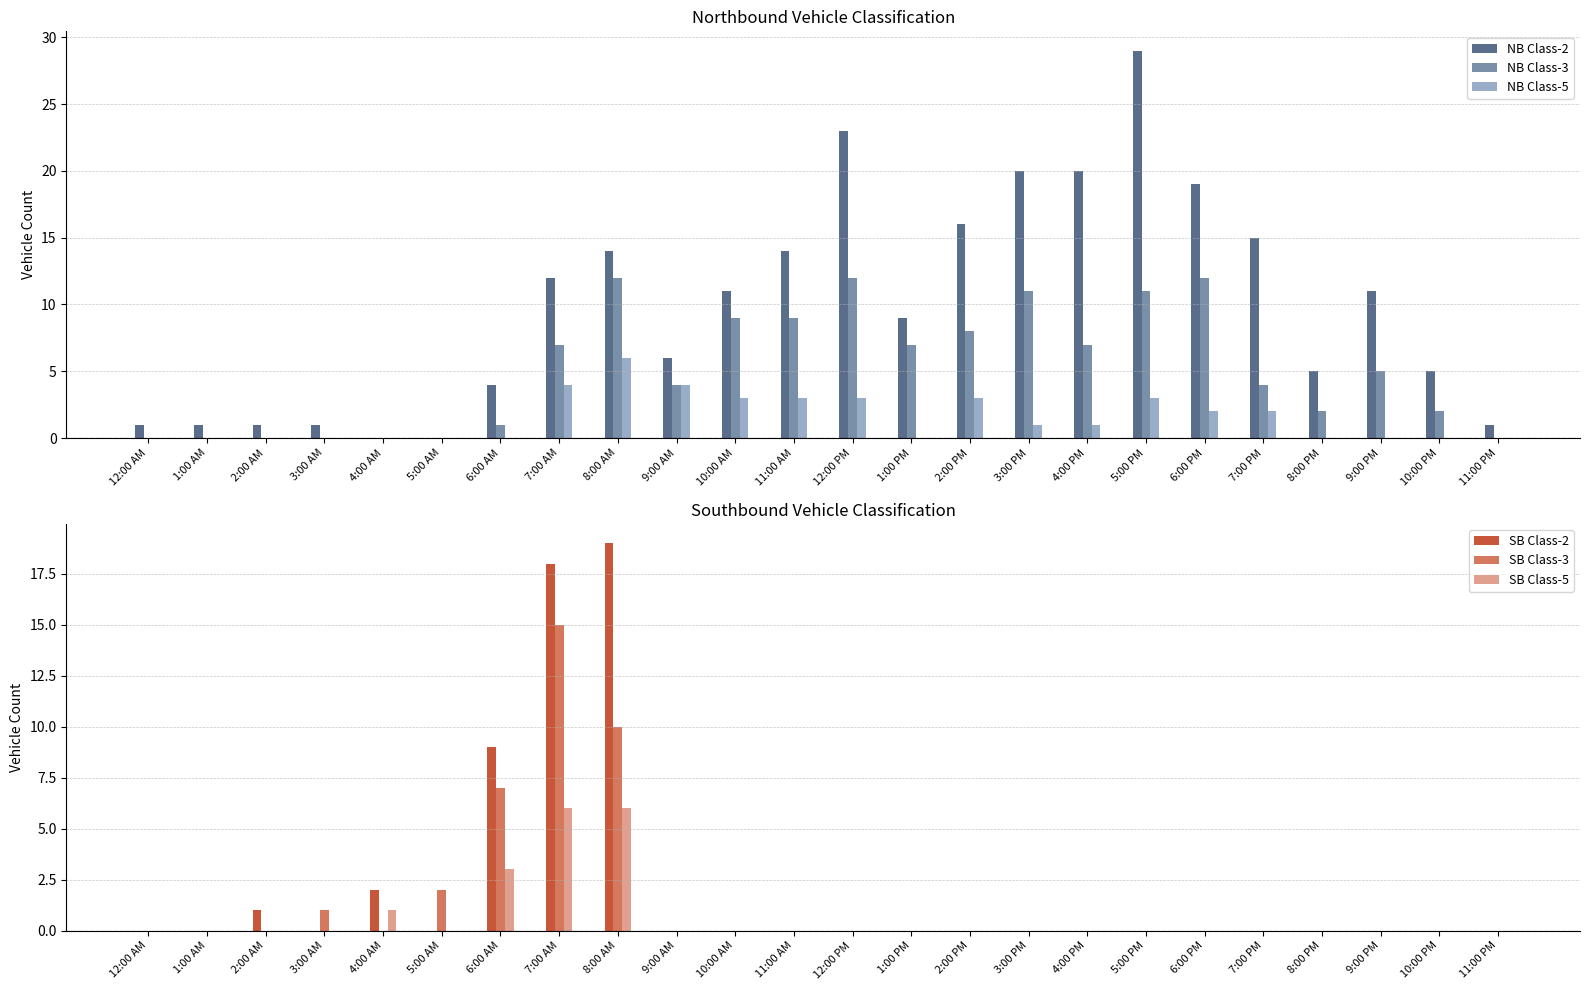

Where does the NB Class-3 series first go above 5?

7:00 AM